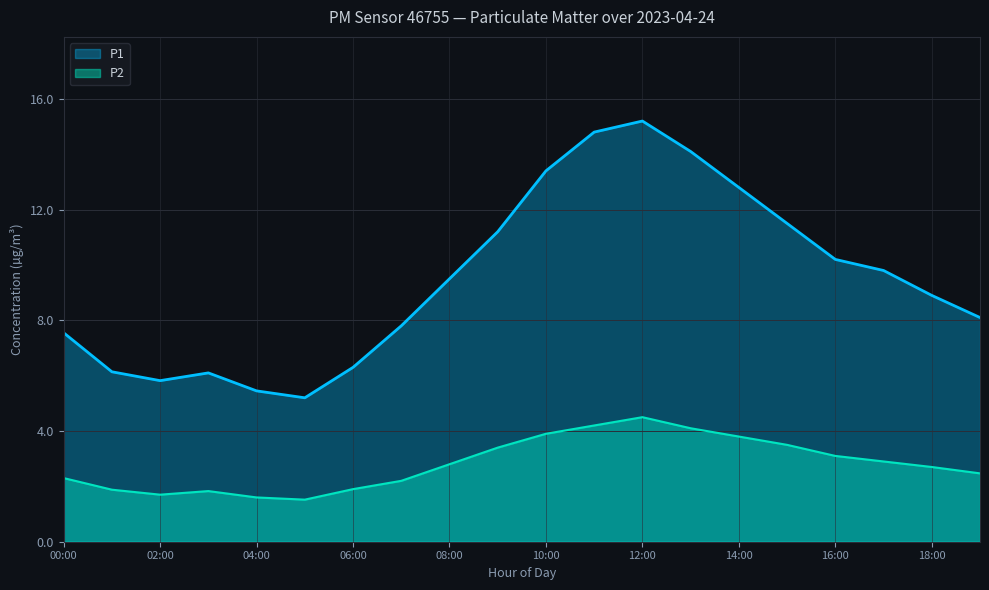

Reading left to right, extract all data points from this chart.

P1: 7.5	6.1	5.8	6.1	5.5	5.2	6.3	7.8	9.5	11.2	13.4	14.8	15.2	14.1	12.8	11.5	10.2	9.8	8.9	8.1
P2: 2.3	1.9	1.7	1.8	1.6	1.5	1.9	2.2	2.8	3.4	3.9	4.2	4.5	4.1	3.8	3.5	3.1	2.9	2.7	2.5